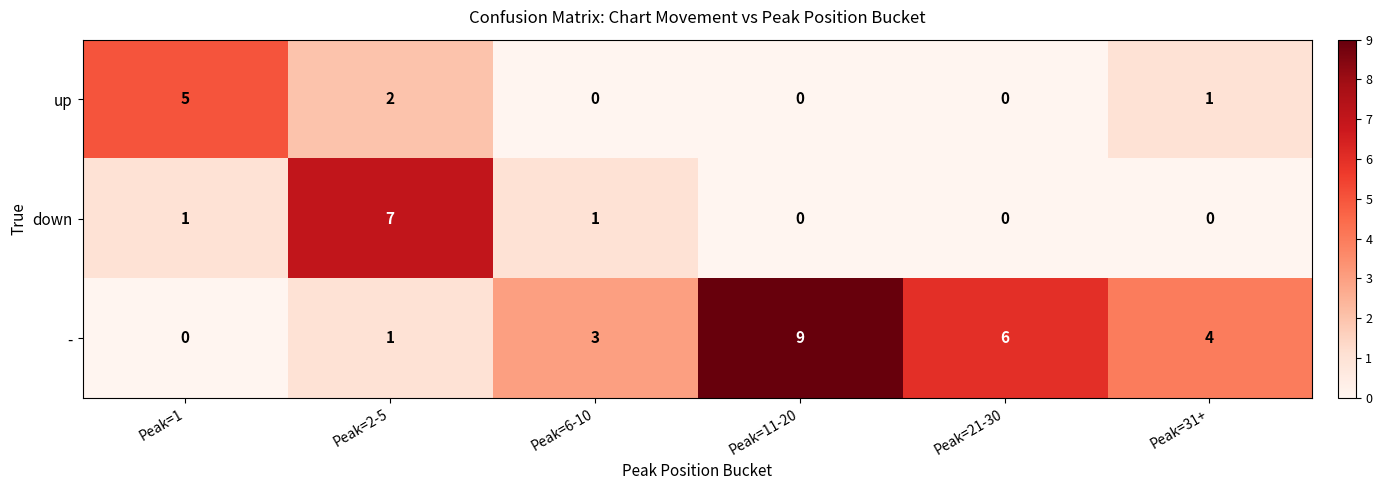

Read the - value at Peak=31+.

4